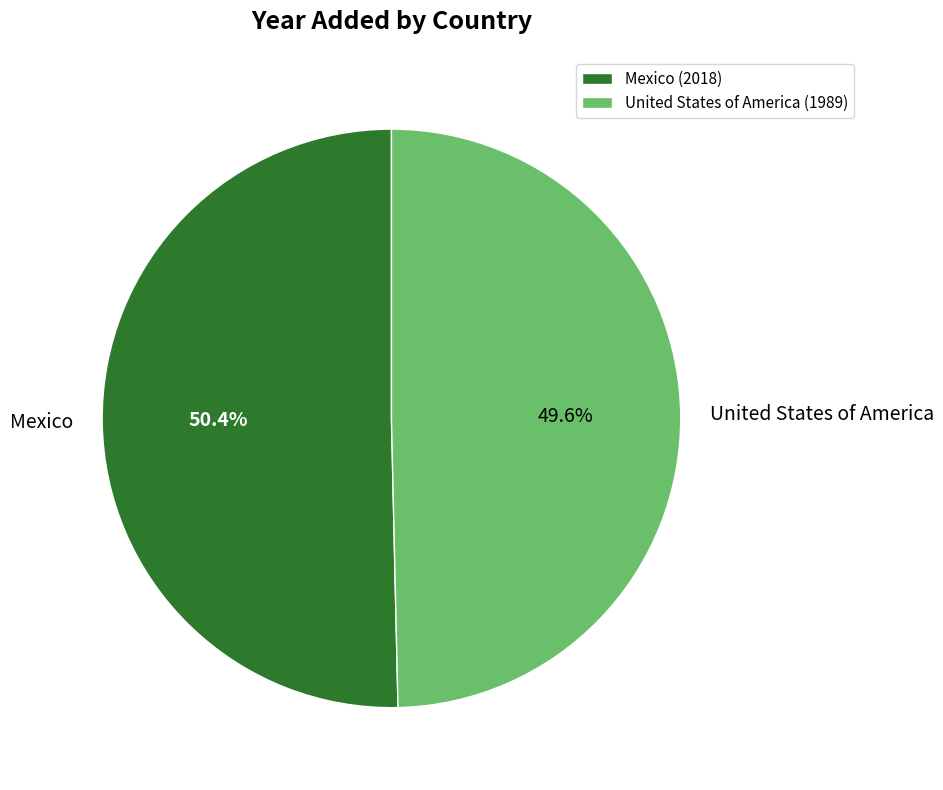

What is the largest slice in the pie chart?

Mexico